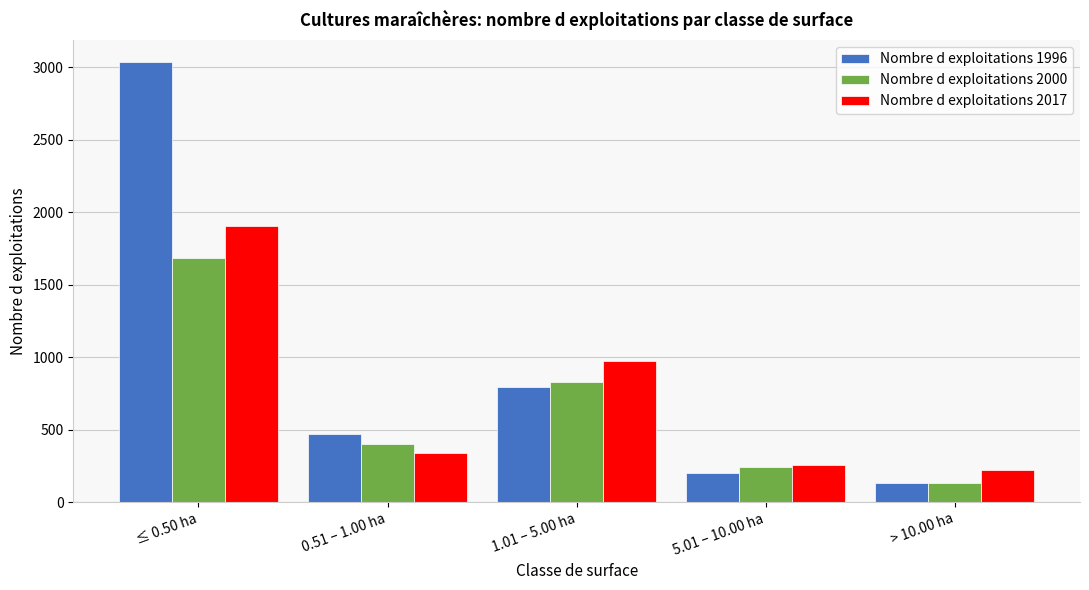

Reading left to right, extract all data points from this chart.

Nombre d exploitations 1996: ≤ 0.50 ha=3037	0.51 – 1.00 ha=469	1.01 – 5.00 ha=793	5.01 – 10.00 ha=202	> 10.00 ha=129
Nombre d exploitations 2000: ≤ 0.50 ha=1686	0.51 – 1.00 ha=401	1.01 – 5.00 ha=825	5.01 – 10.00 ha=242	> 10.00 ha=130
Nombre d exploitations 2017: ≤ 0.50 ha=1903	0.51 – 1.00 ha=336	1.01 – 5.00 ha=974	5.01 – 10.00 ha=253	> 10.00 ha=220